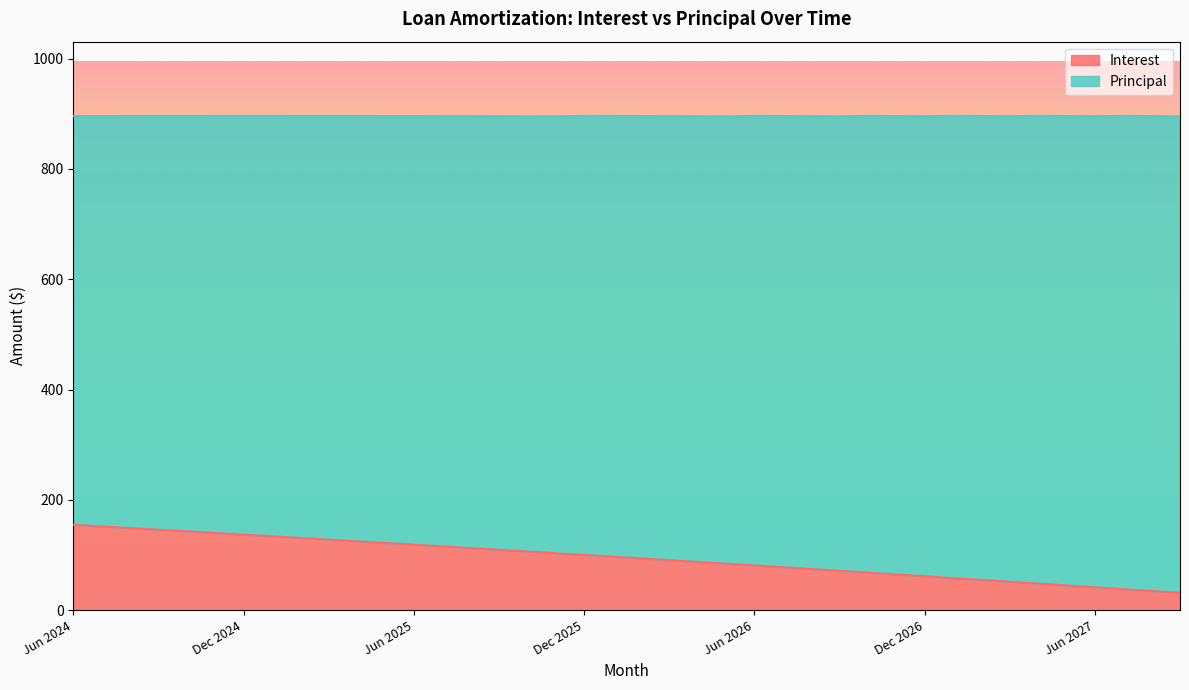

What is the lowest value of the Interest series?

31.3